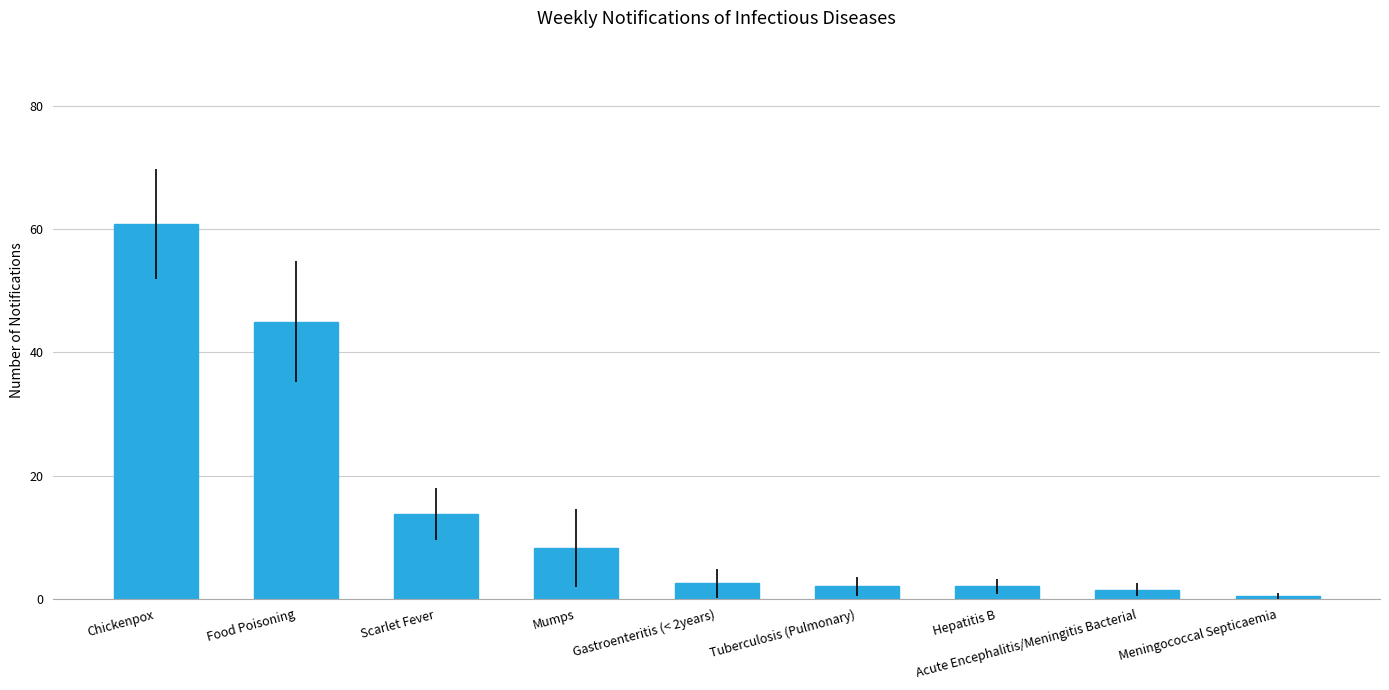

What is the average value?

15.1